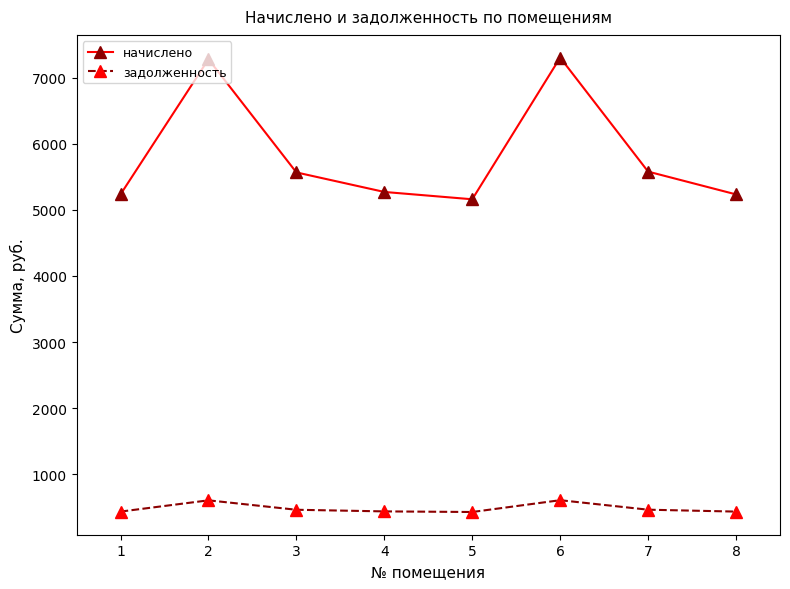

The начислено series shows 5232.6 at 1. True or false?

True